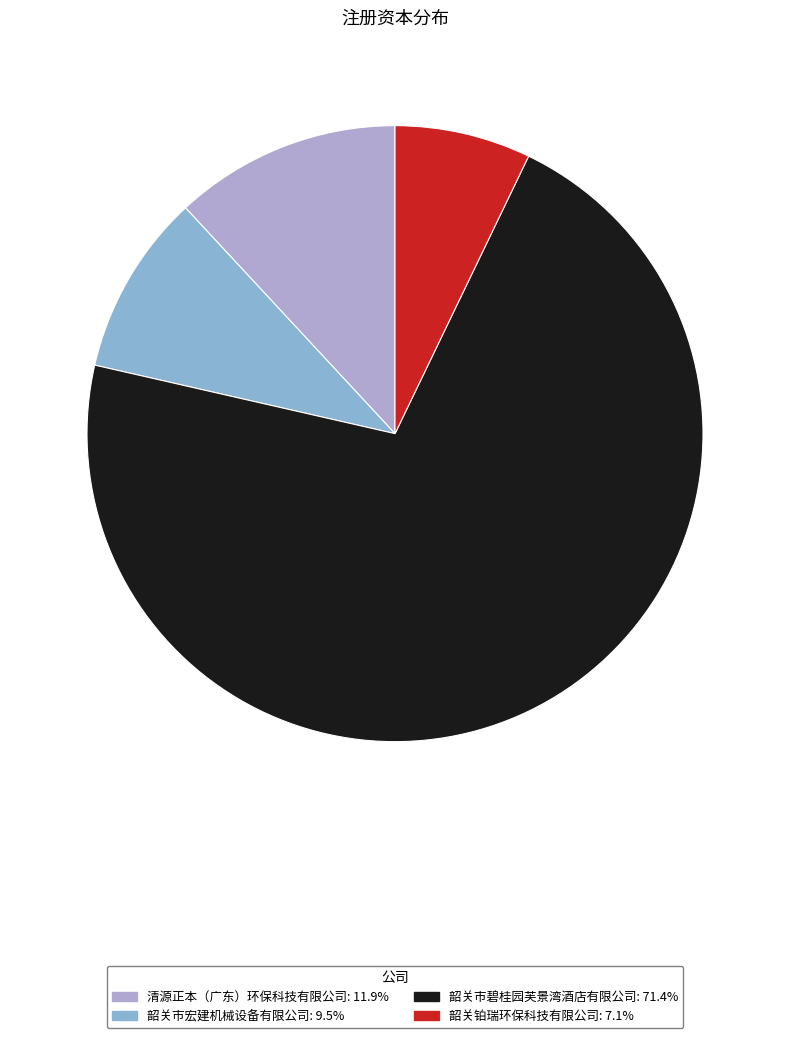

Approximately how many times larger is the value at 韶关市宏建机械设备有限公司 compared to 韶关市碧桂园芙景湾酒店有限公司?

0.1